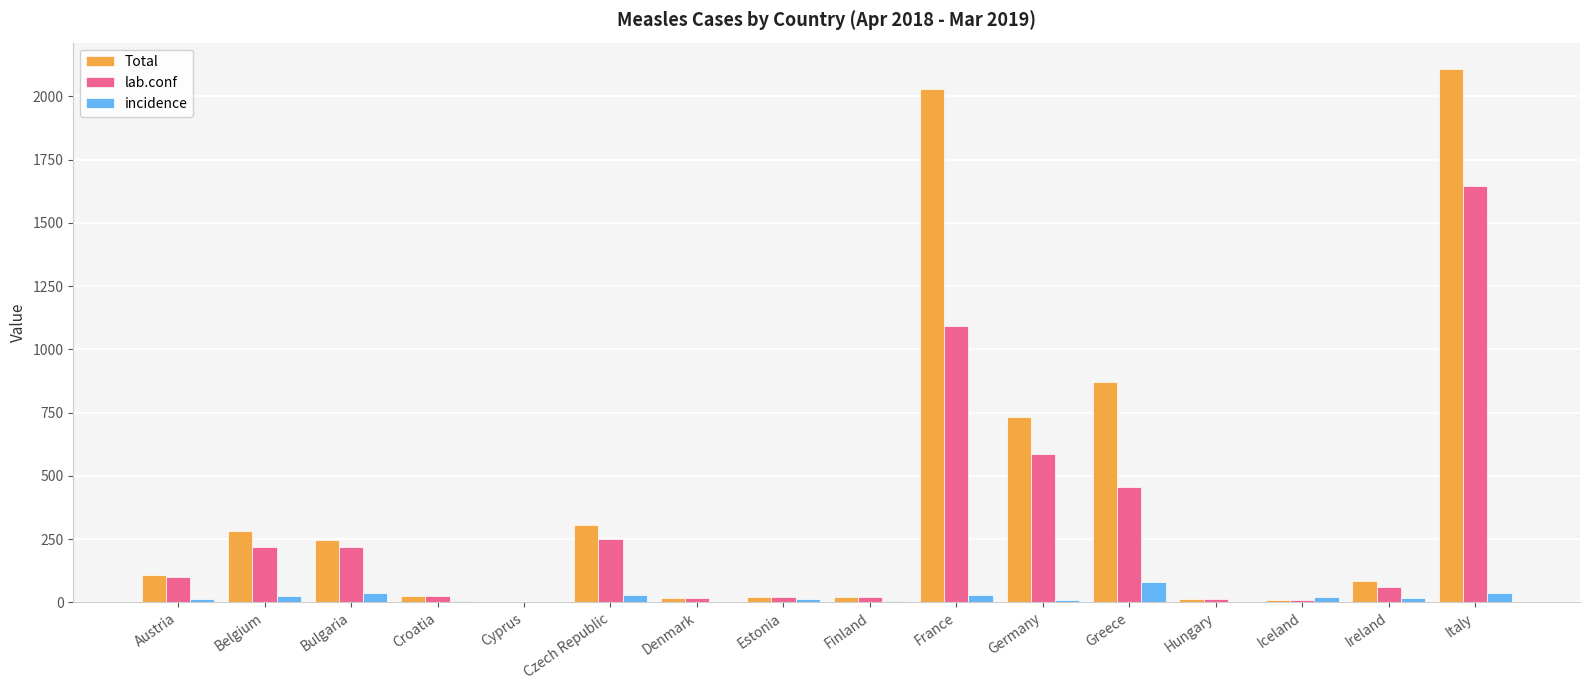

Which series has the largest total across all categories?

Total